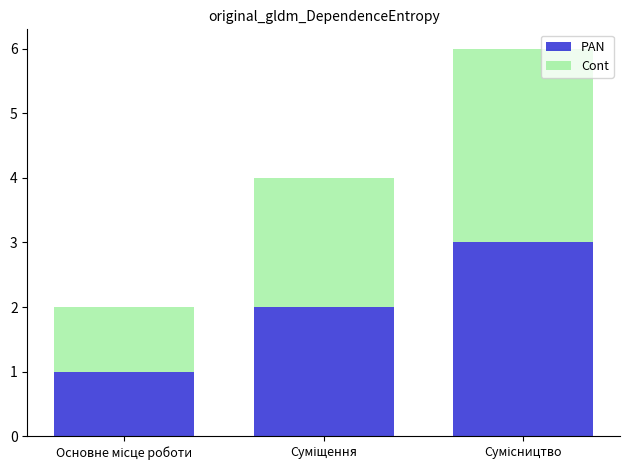

How many values in the PAN series are below 2?

1